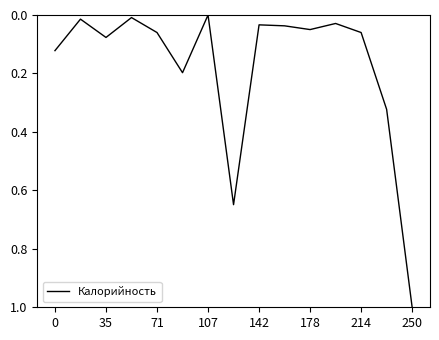

What is the greatest value displayed?

1.0